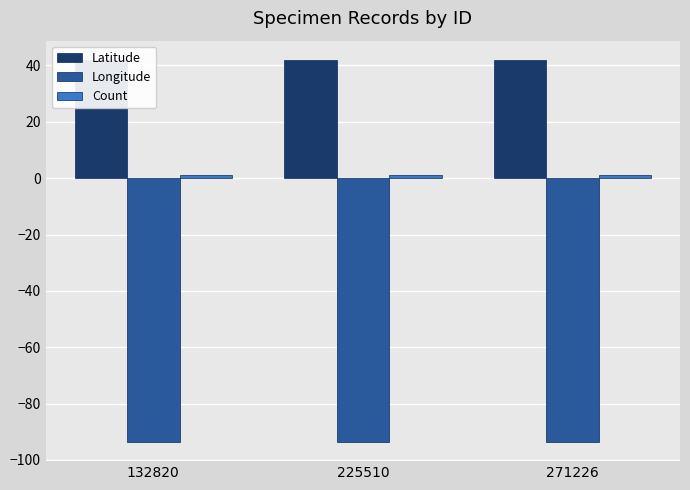

Which series has the widest spread of values?

Longitude